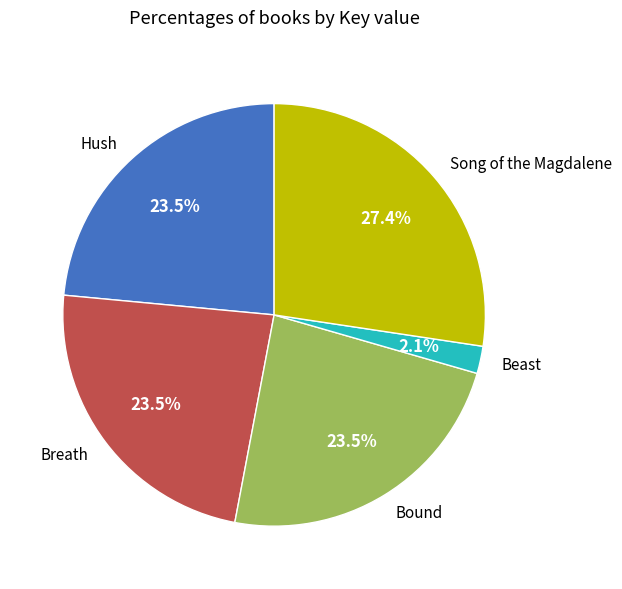

True or false: Hush accounts for 15% of the total.

False